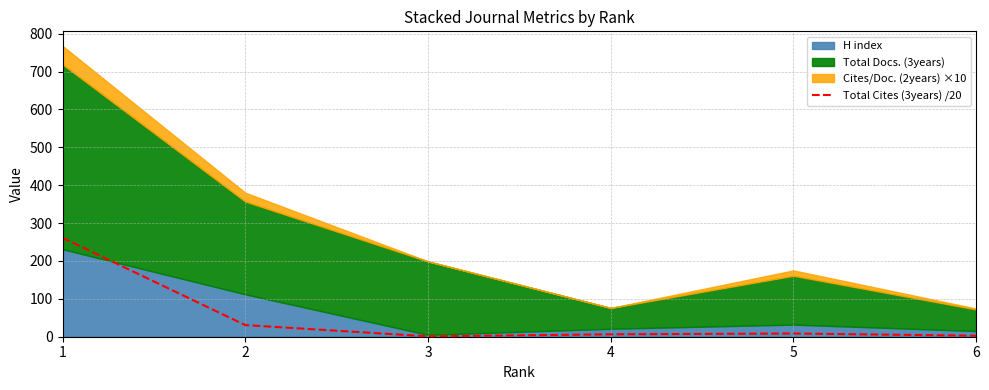

What is the approximate value at 4?

6.3